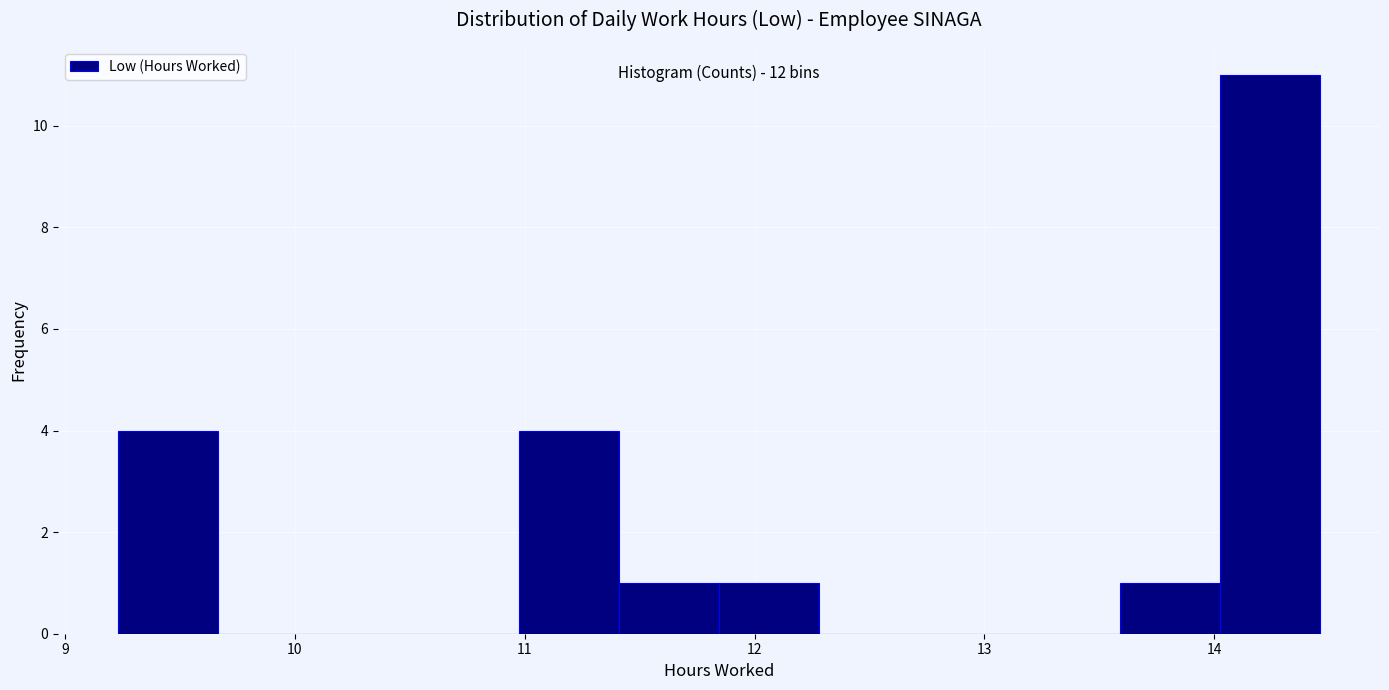

Over which range of the x-axis is the bar tallest?

14.0 to 14.5